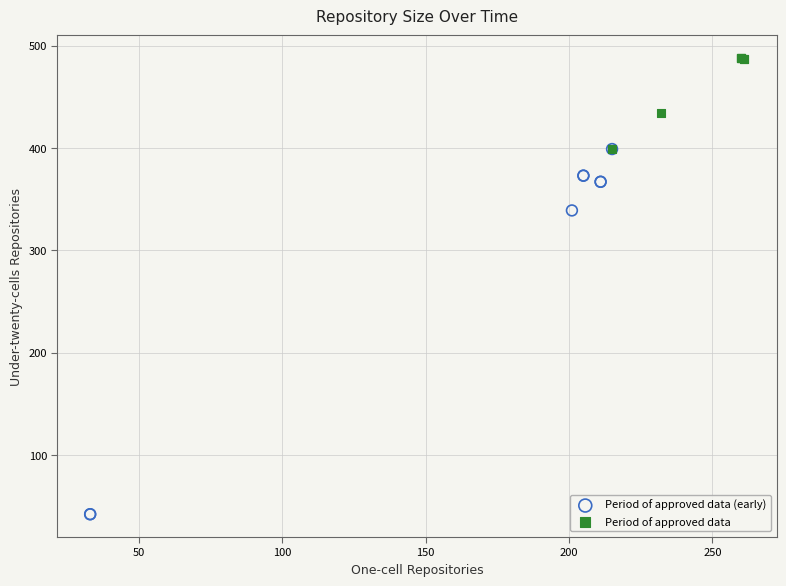

Which series contains the highest Y value?

Period of approved data